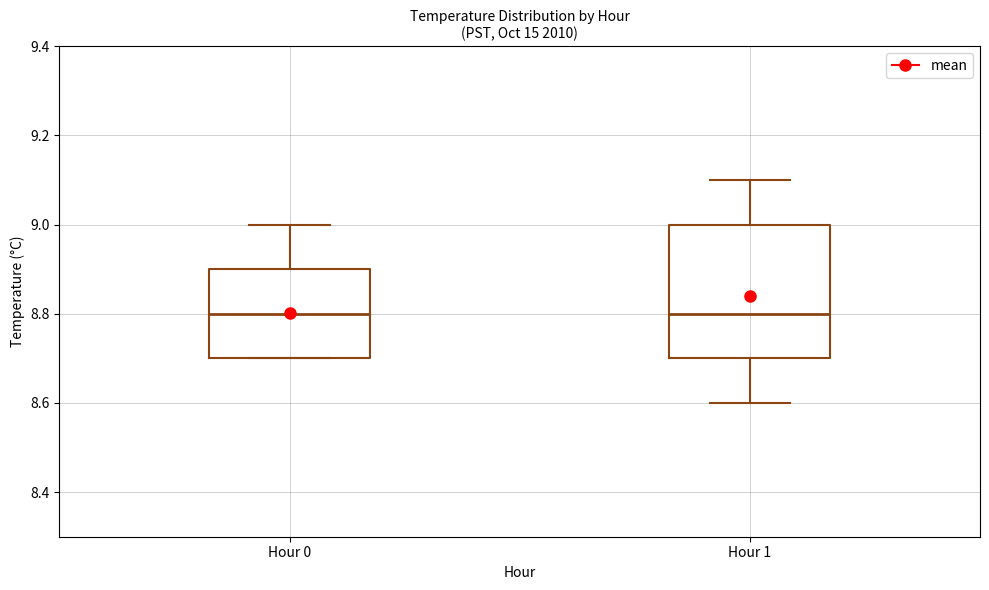

Where does the median line of the box for Hour 0 sit on the y-axis? The values are not printed on the chart, so give them approximately, as read against the axis.

8.8